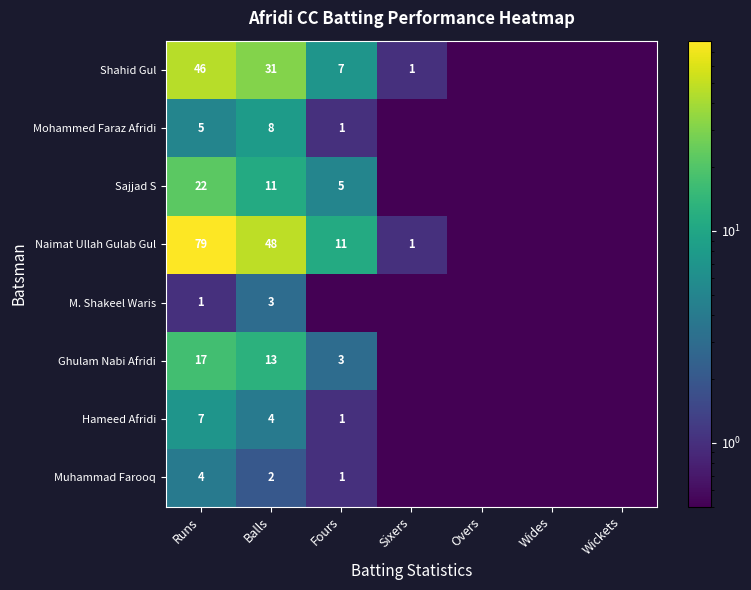

The value of Muhammad Farooq at Fours is 1.0. True or false?

True